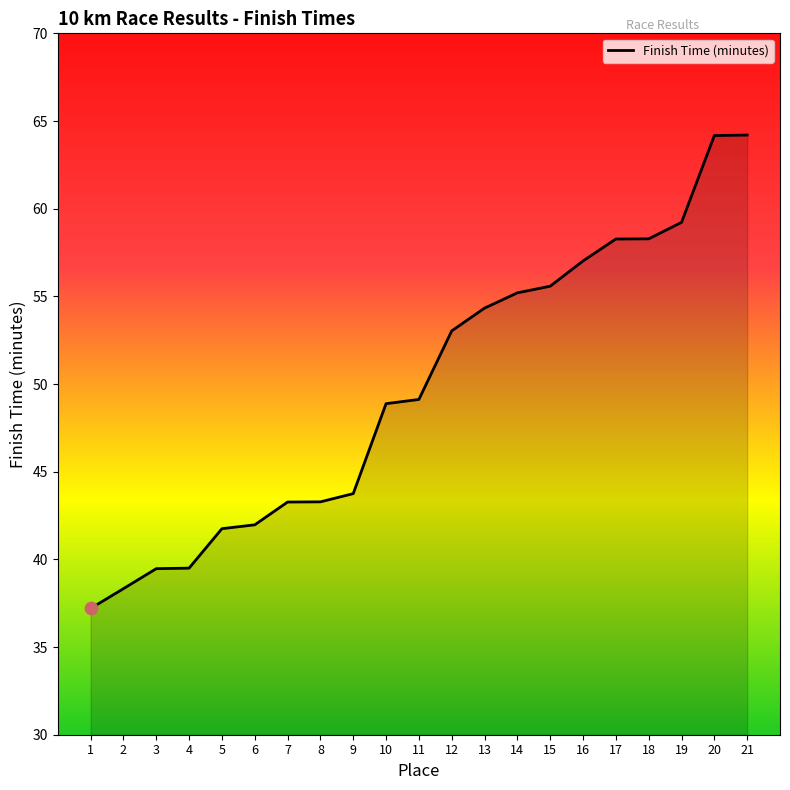

Which has a higher value, 18 or 21?

21